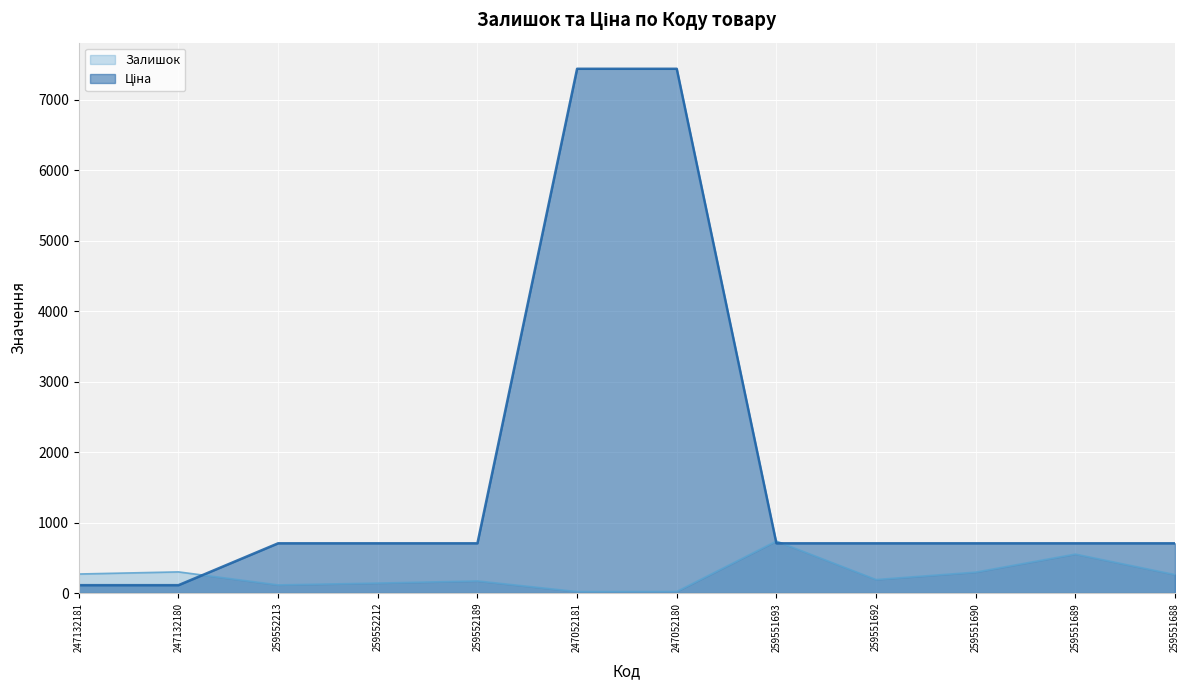

At how many categories does at least one series exceed 2406?

2